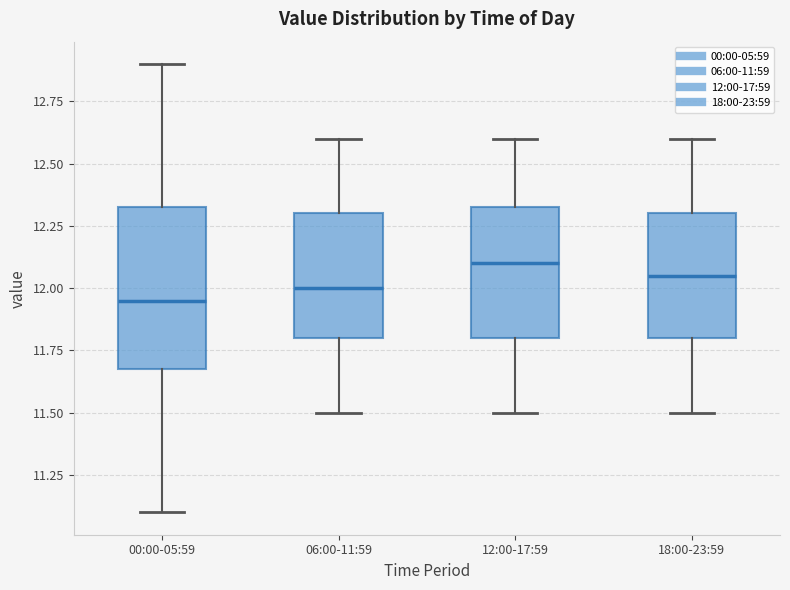

Comparing the boxes themselves (not the whiskers), which one is the tallest?

00:00-05:59